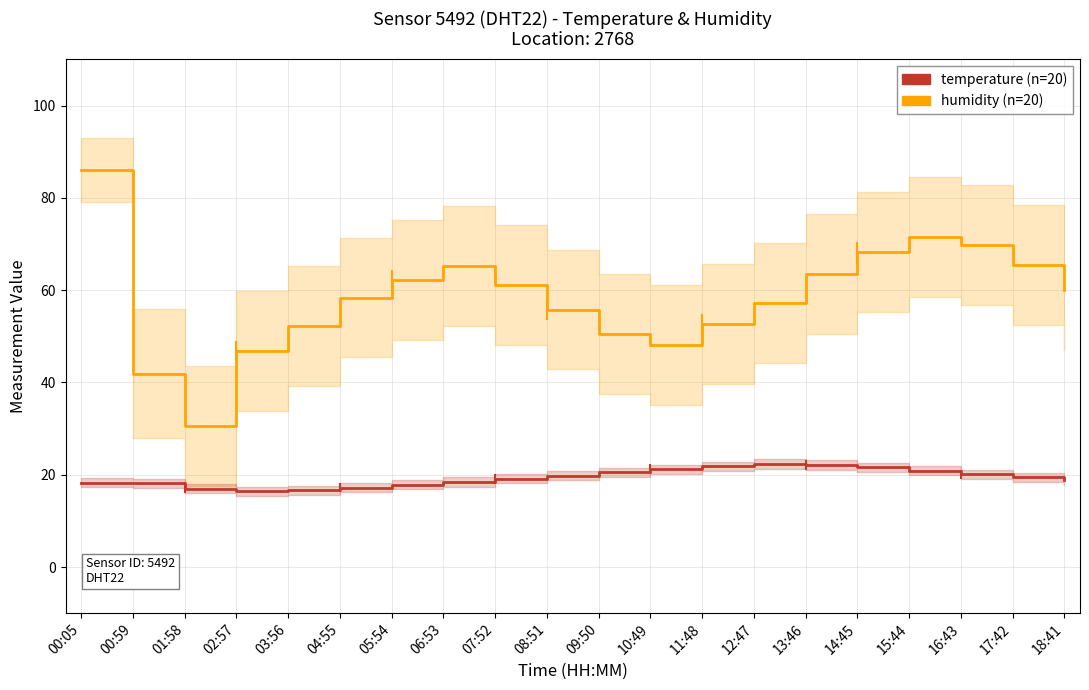

Is the value of temperature at 02:57 greater than the value of humidity at 06:53?

No